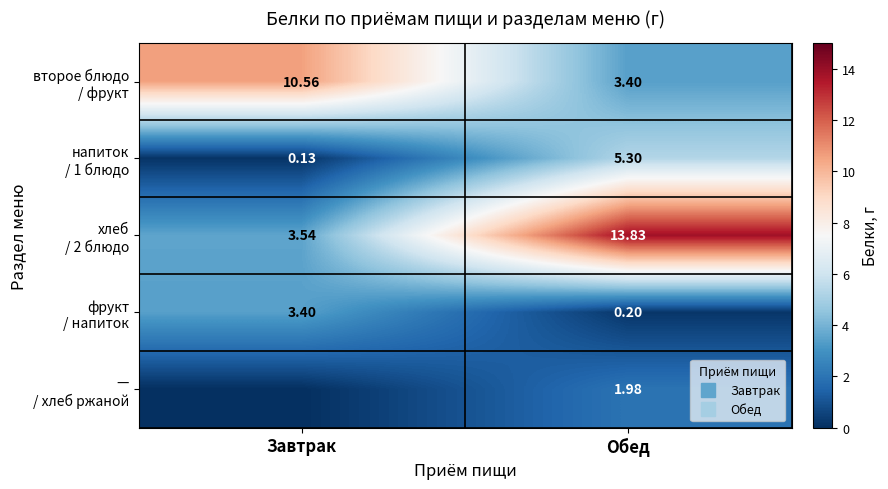

List the labels in order of — / хлеб ржаной value, largest first.

Обед, Завтрак